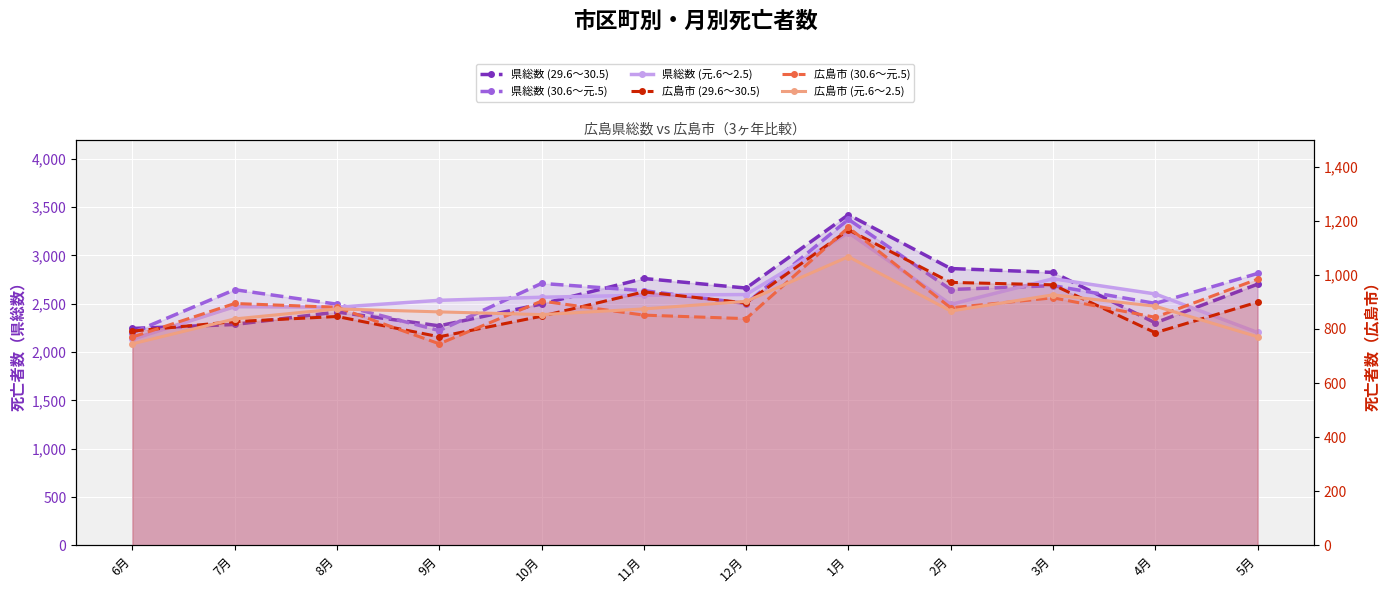

What is the label of the 6th point from the right?

12月